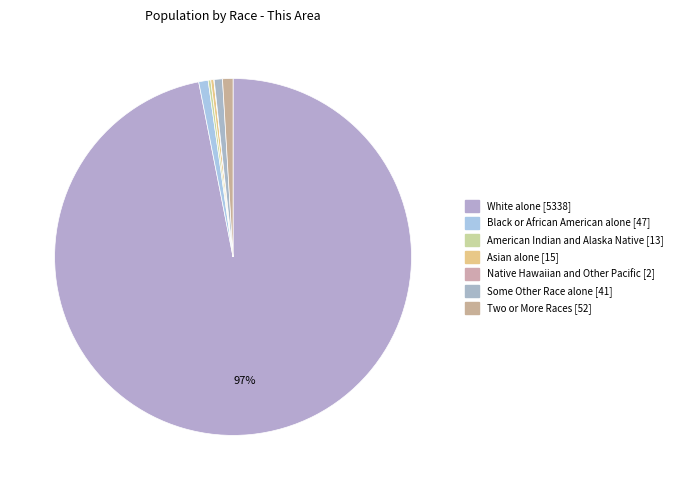

Count the number of slices in the pie.

7